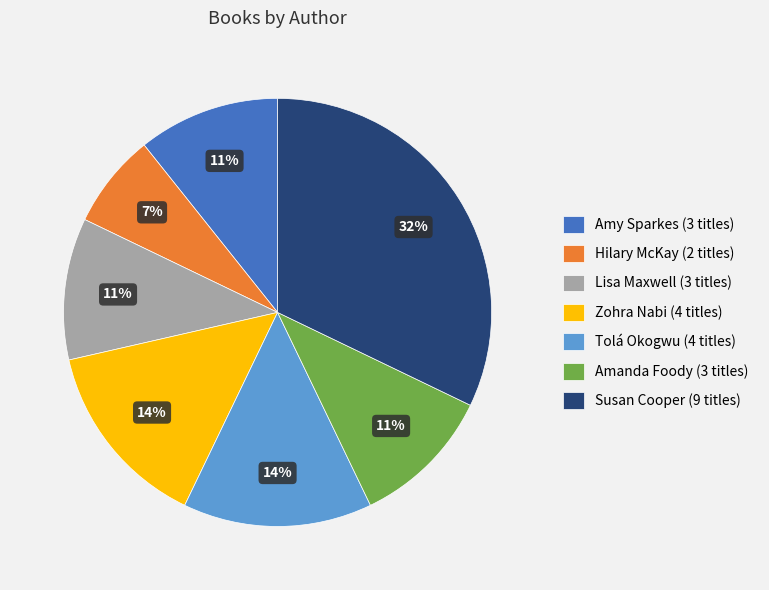

Is there a majority slice in this chart?

No